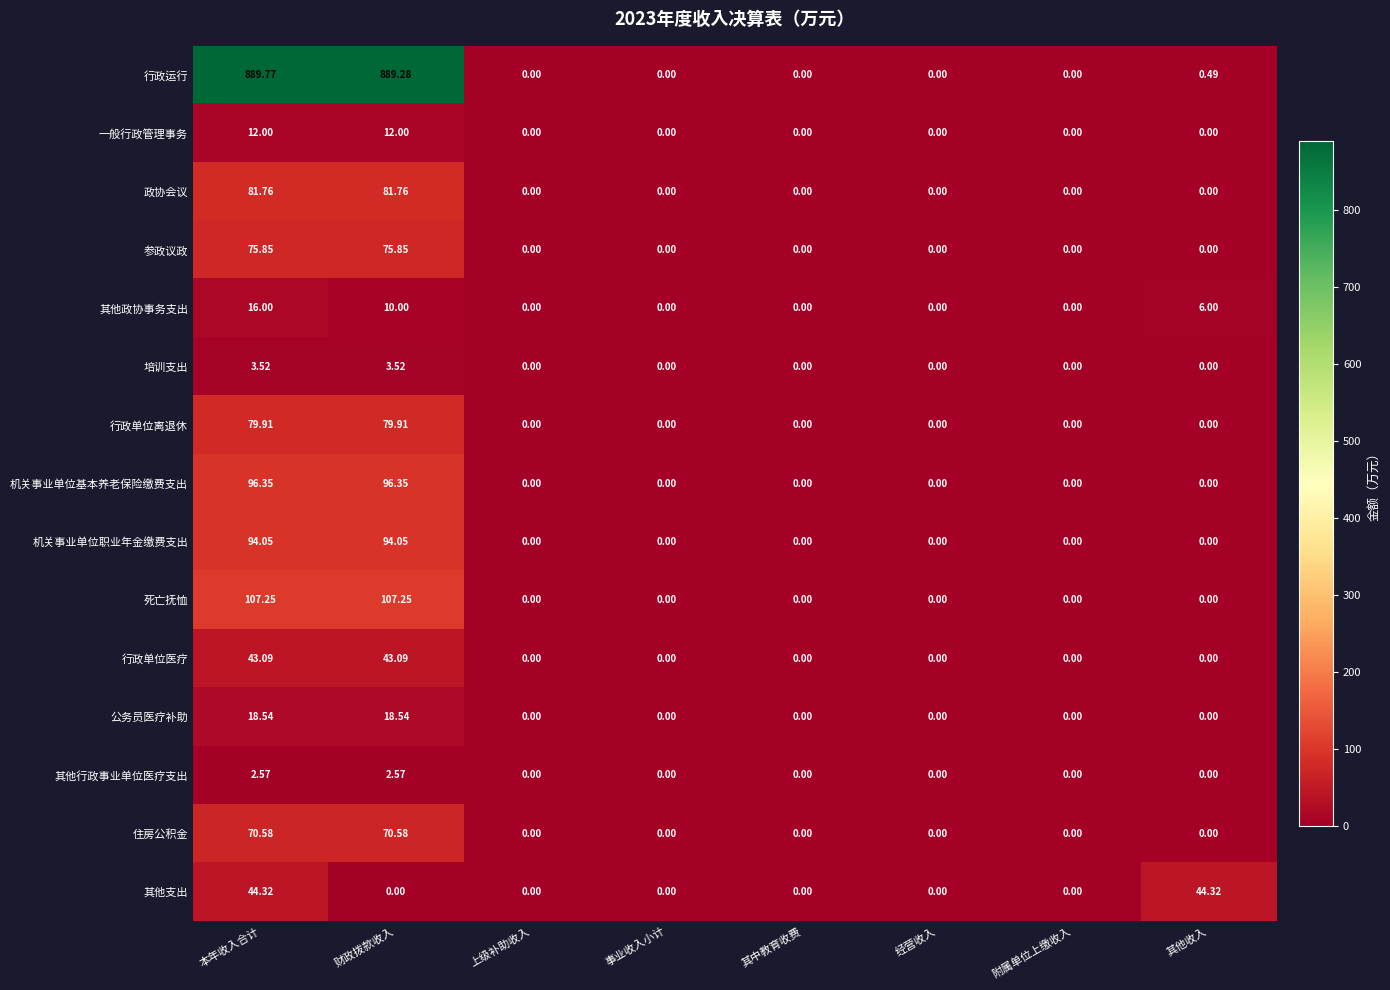

Rank the series by their maximum value, from highest to lowest.

行政运行, 死亡抚恤, 机关事业单位基本养老保险缴费支出, 机关事业单位职业年金缴费支出, 政协会议, 行政单位离退休, 参政议政, 住房公积金, 其他支出, 行政单位医疗, 公务员医疗补助, 其他政协事务支出, 一般行政管理事务, 培训支出, 其他行政事业单位医疗支出